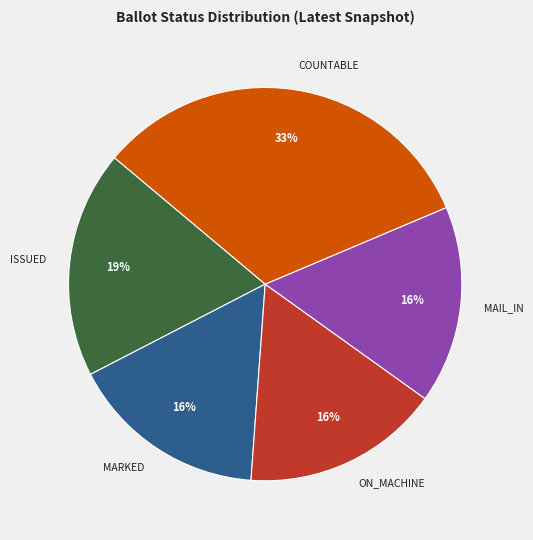

To the nearest percent, what is the average slice percentage?

20%